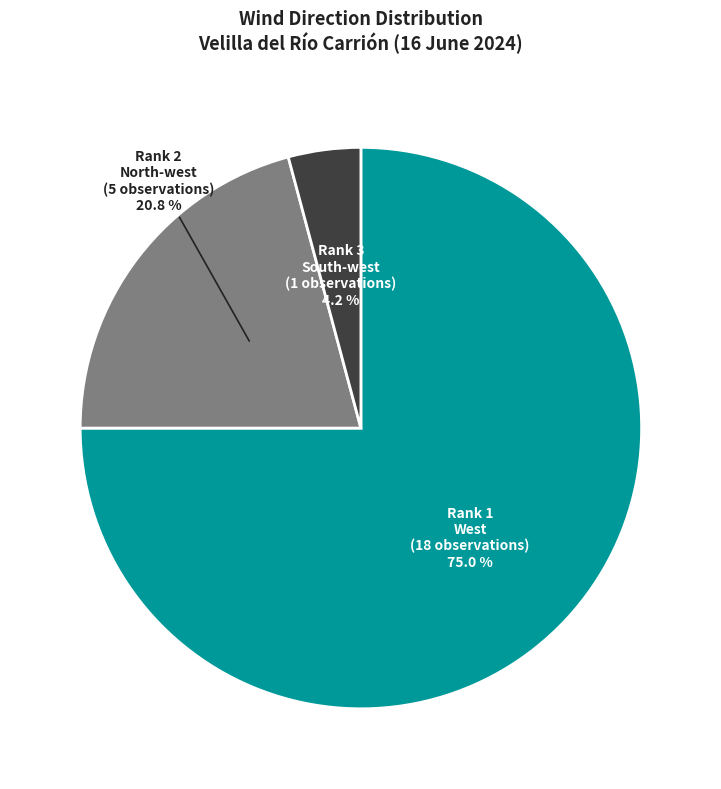

To the nearest percent, what portion does South-west represent?

4%